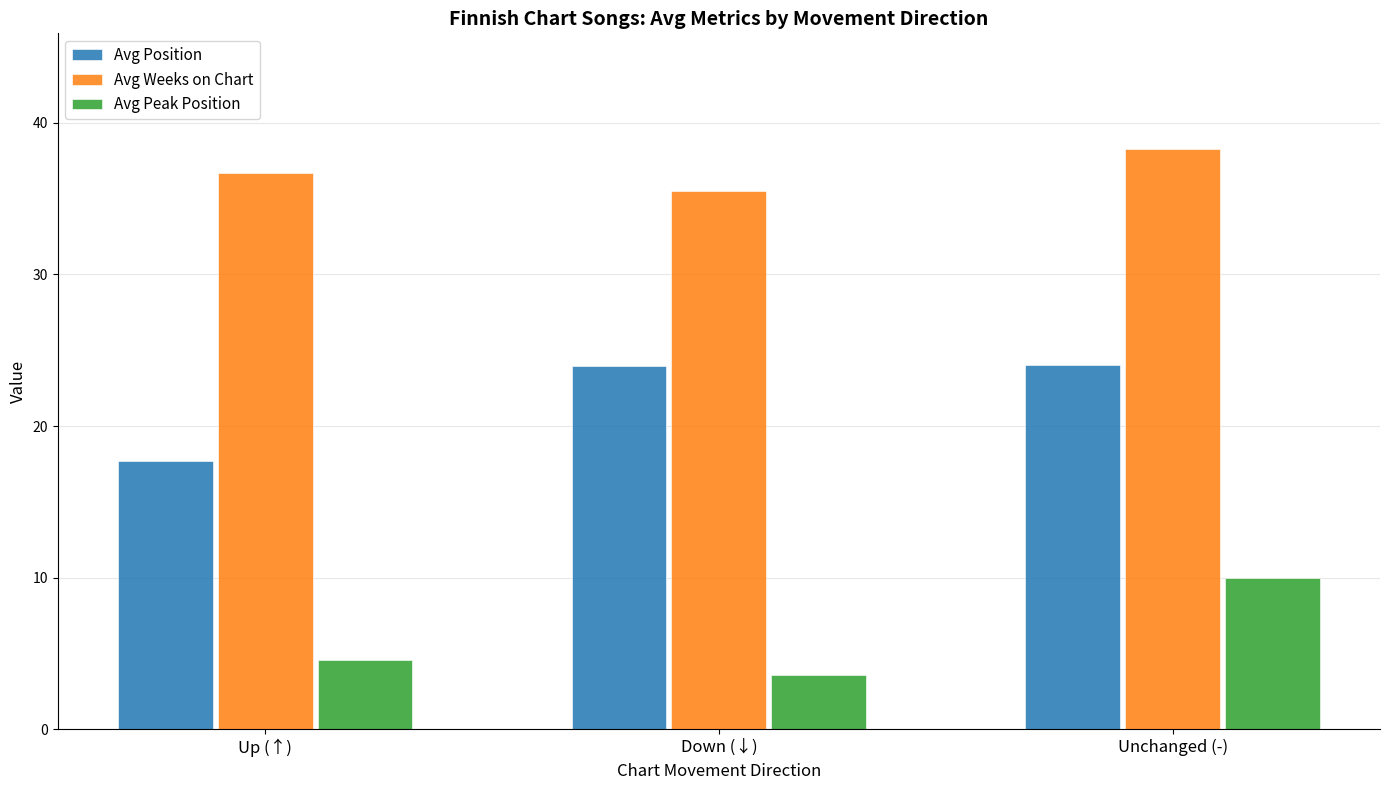

Which series changed the most between Down (↓) and Unchanged (-)?

Avg Peak Position